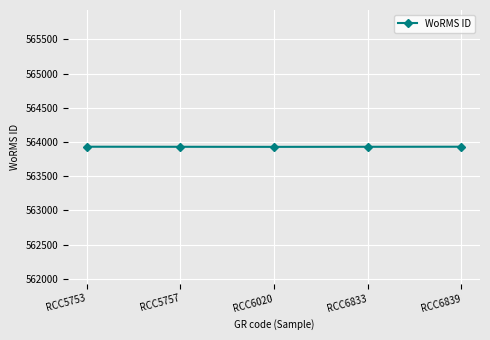

What is the greatest value displayed?

563931